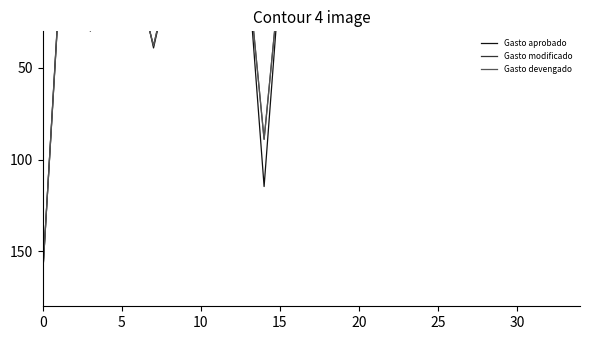

What is the greatest value displayed?

160.0